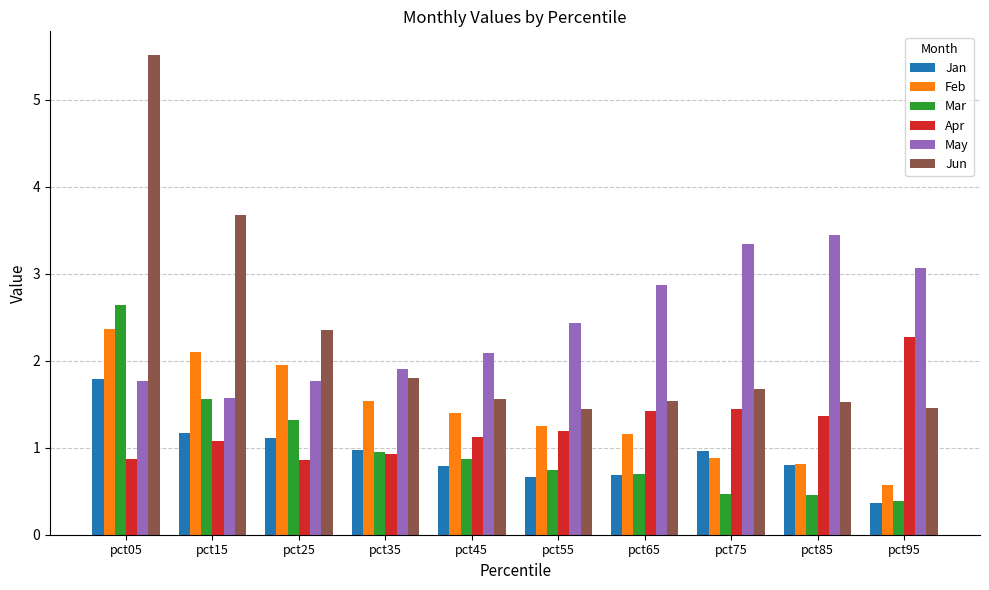

The value of Jun at pct65 is 2.4. True or false?

False